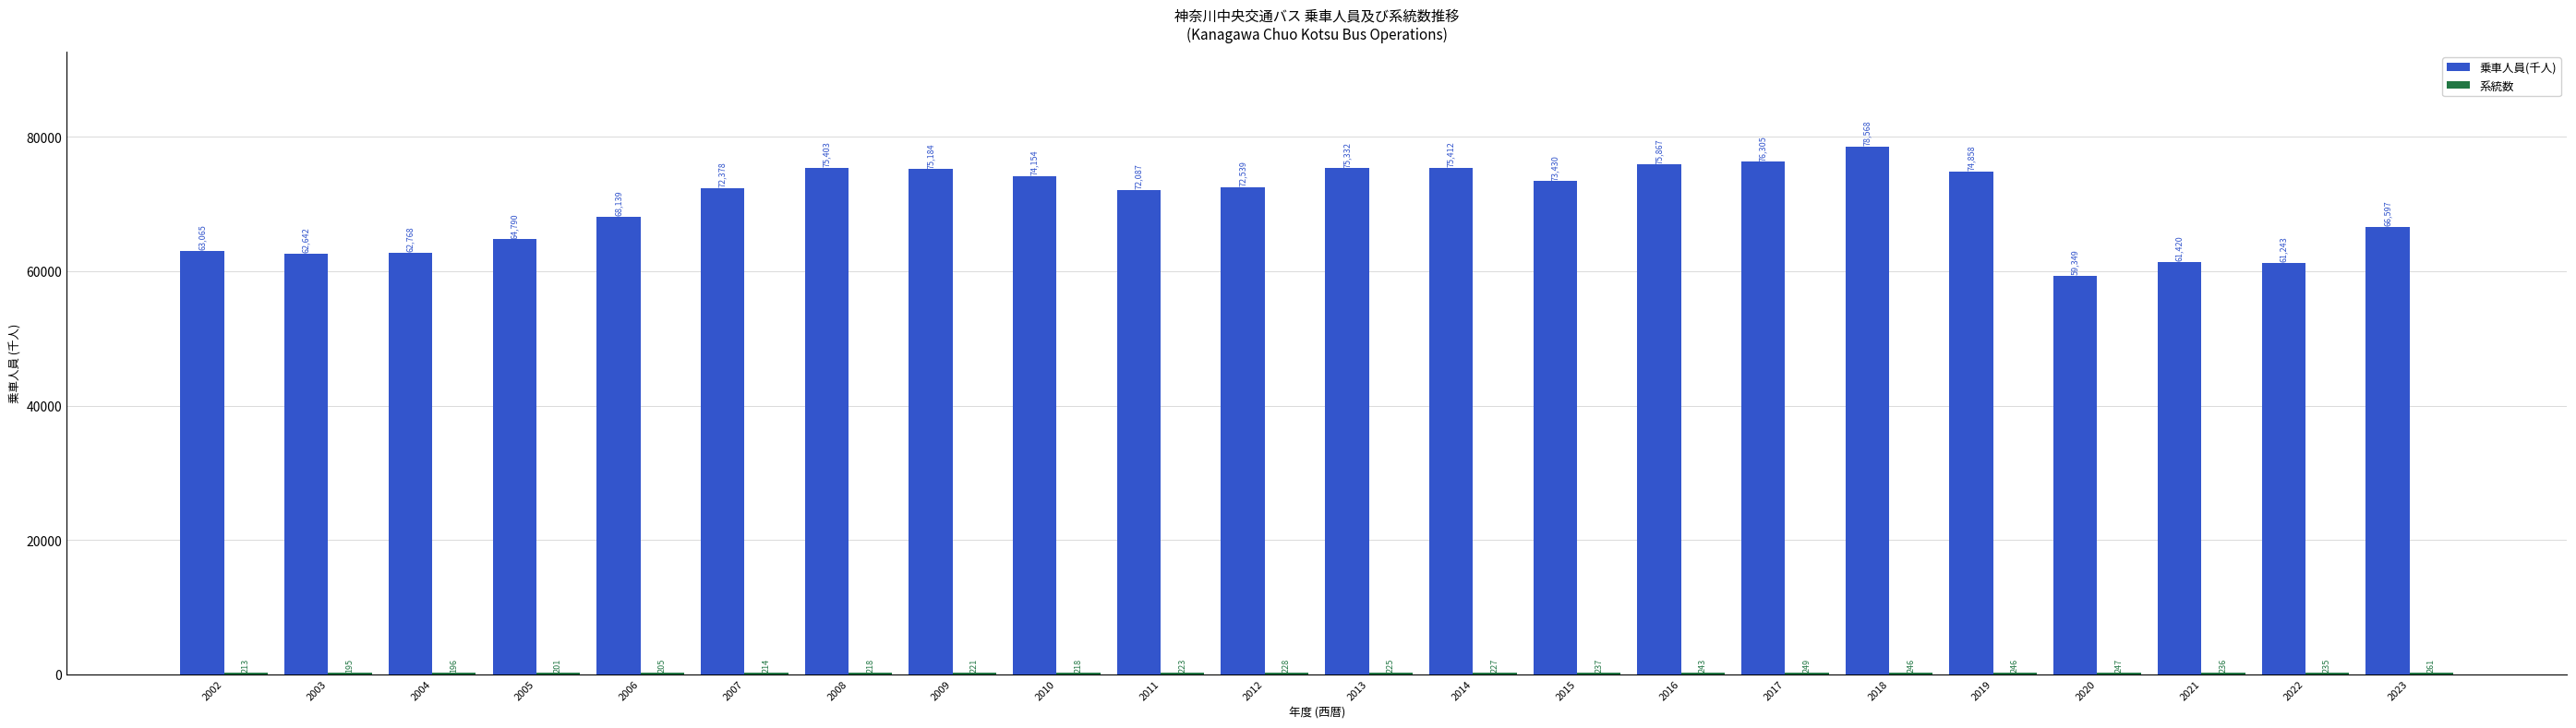

At which label does 乗車人員(千人) first exceed 72539?

2008